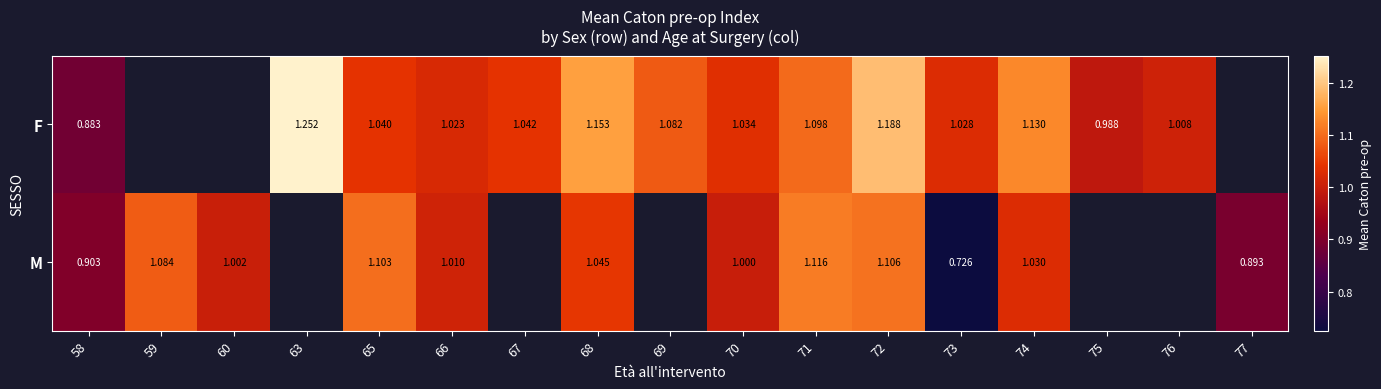

At which category does the chart reach its minimum across all series?

73